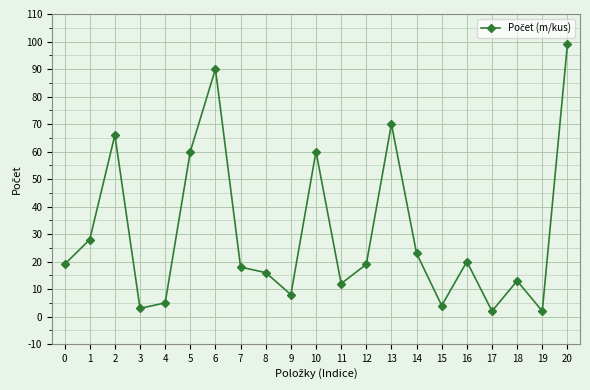

What is the value of the 6th point from the left?

60